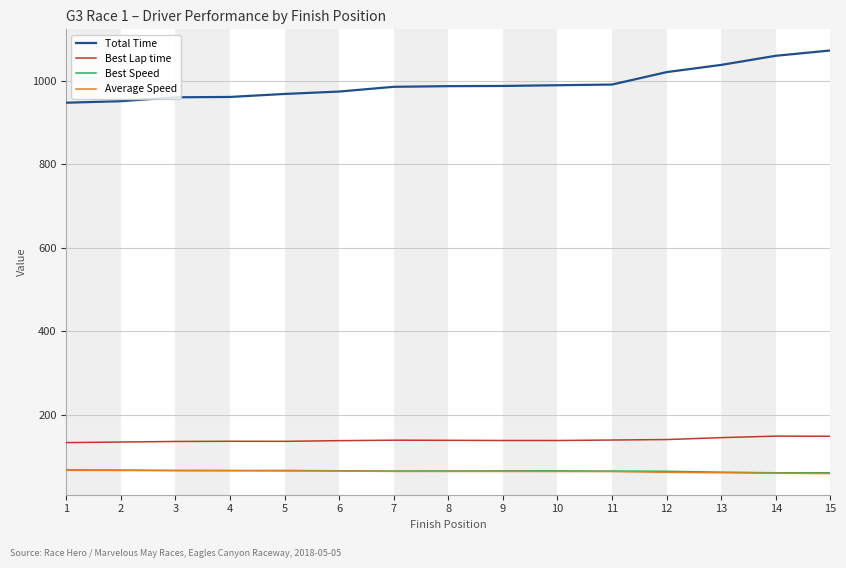

True or false: Total Time and Average Speed intersect in this chart.

False